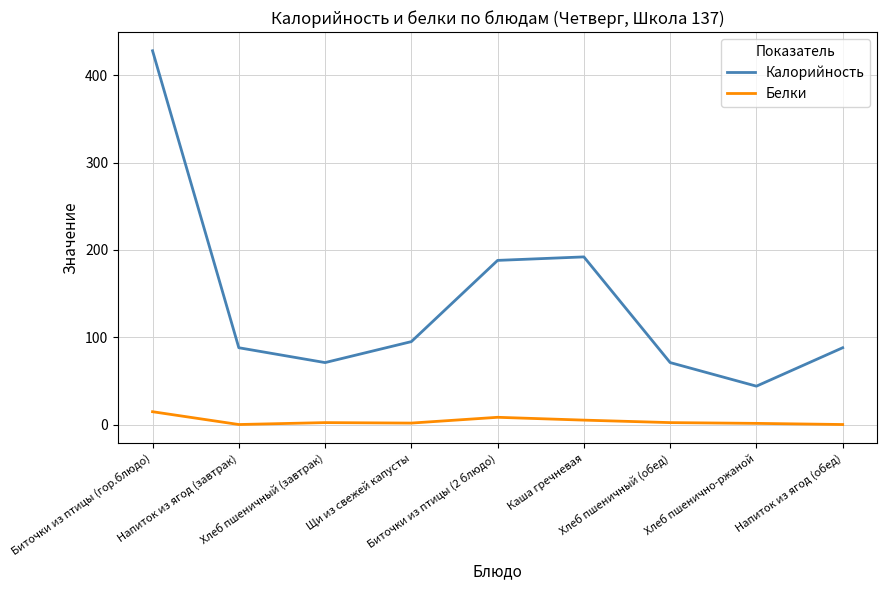

What is the greatest value displayed?

428.0